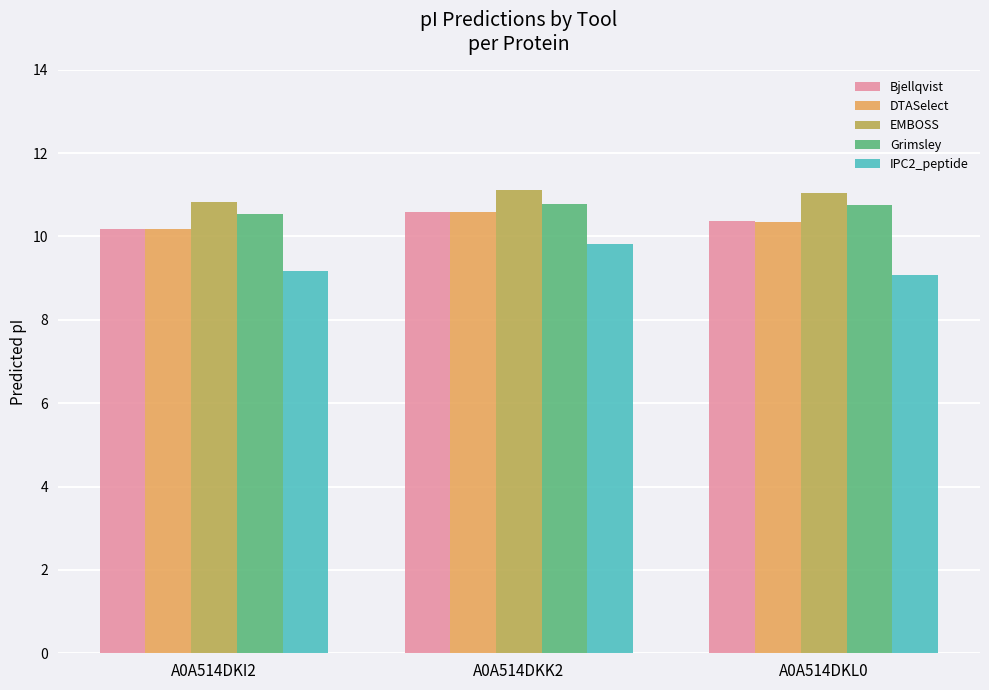

What is the maximum value shown in the chart?

11.1